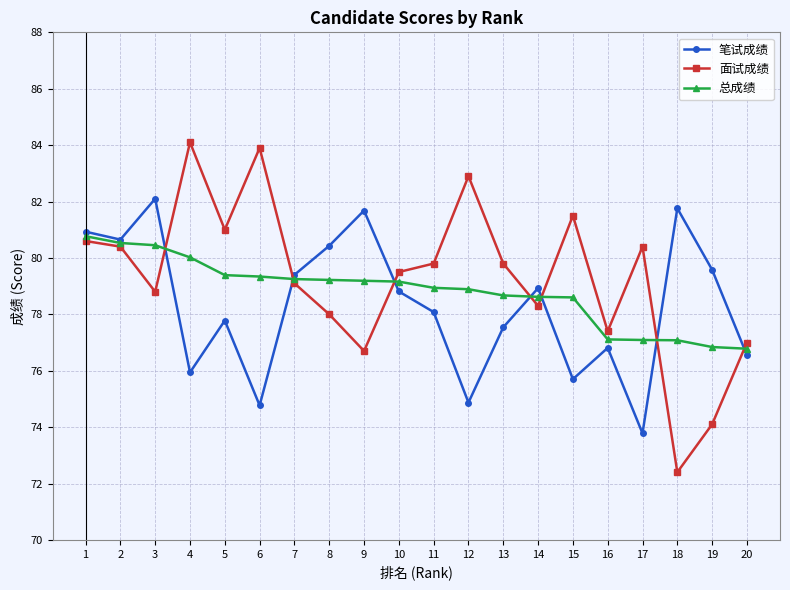

Which series has the widest spread of values?

面试成绩